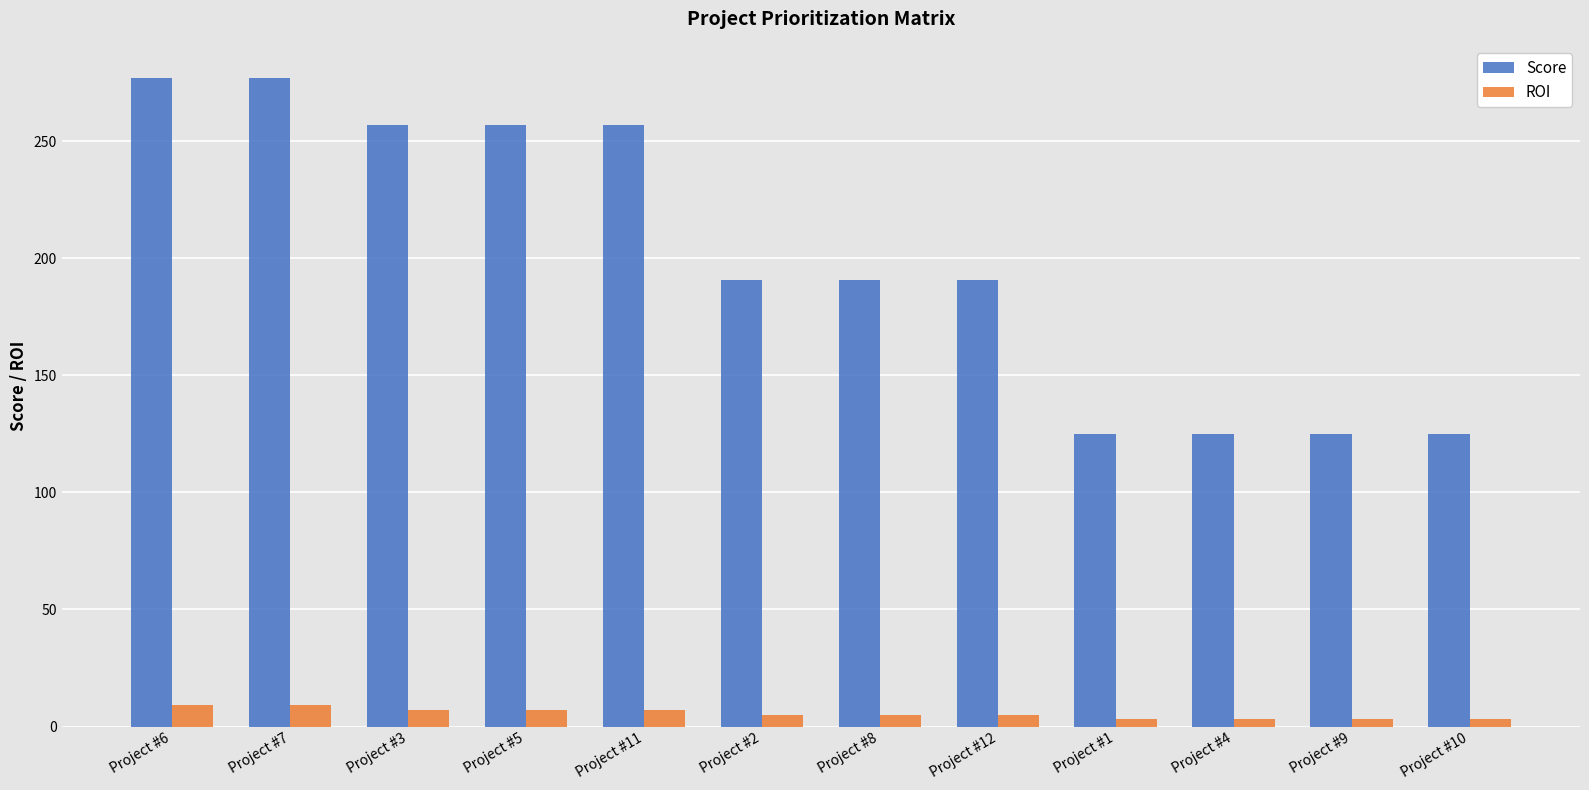

What is the difference between the highest and lowest values at Project #4?

122